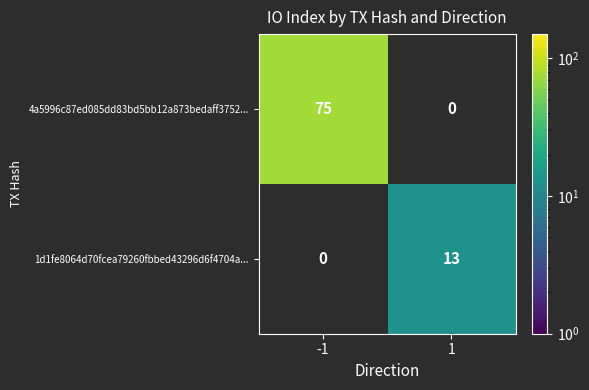

At how many categories does at least one series exceed 6?

2